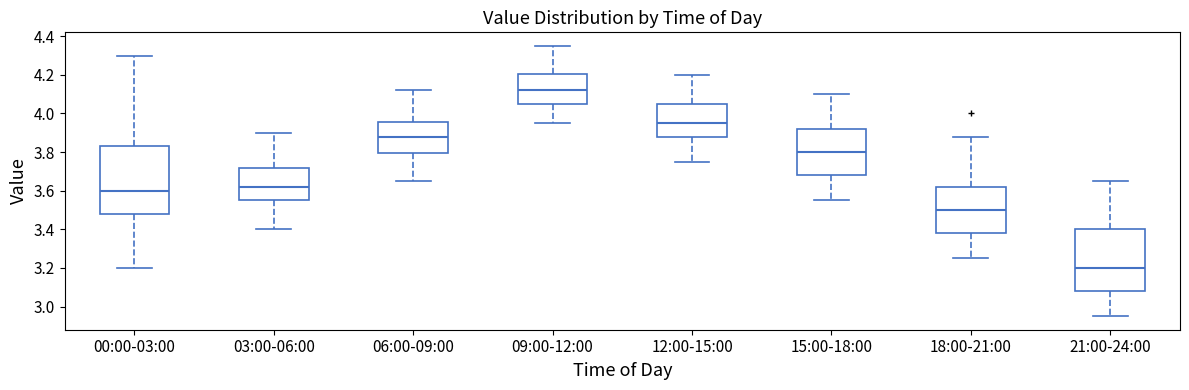

Which box's median line is the highest?

09:00-12:00